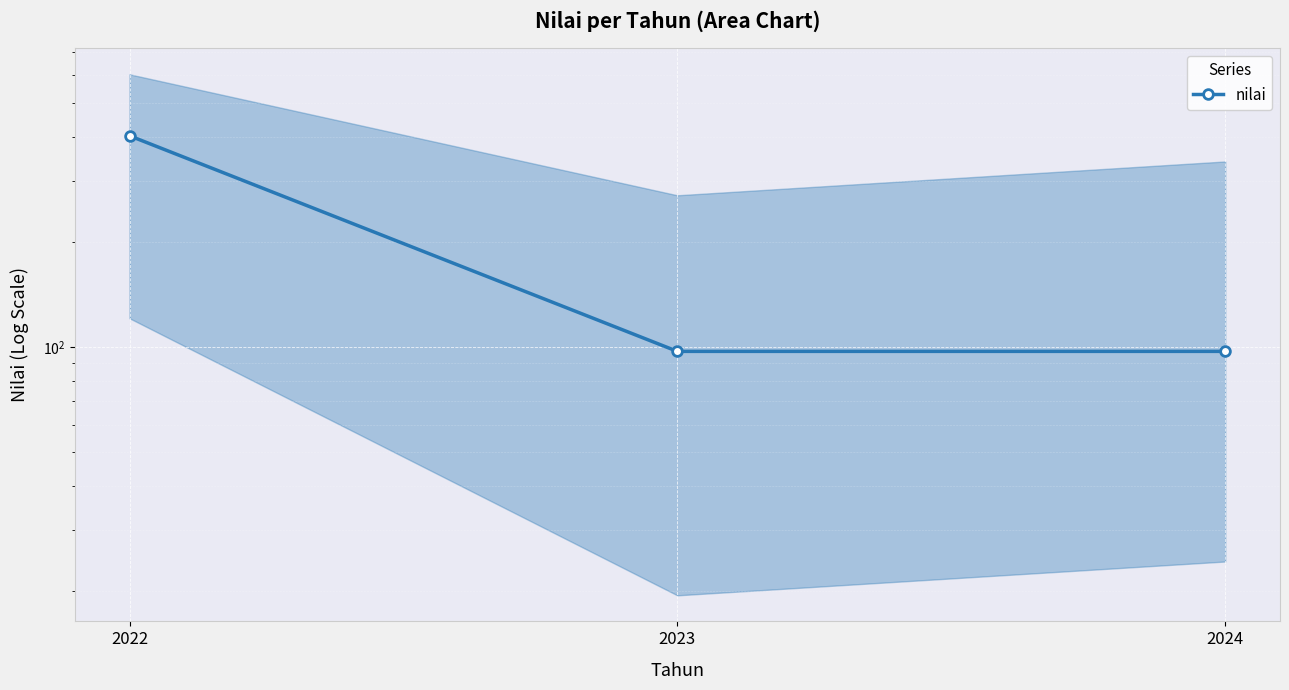

Rank the categories by value from lowest to highest.

2023, 2024, 2022